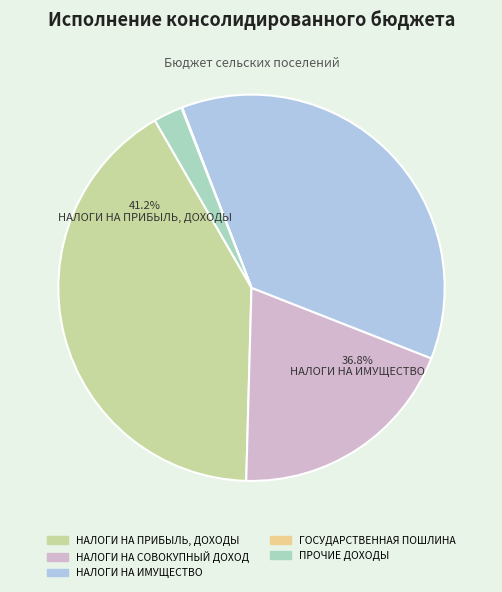

Approximately how many times larger is the value at НАЛОГИ НА ИМУЩЕСТВО compared to НАЛОГИ НА СОВОКУПНЫЙ ДОХОД?

1.9